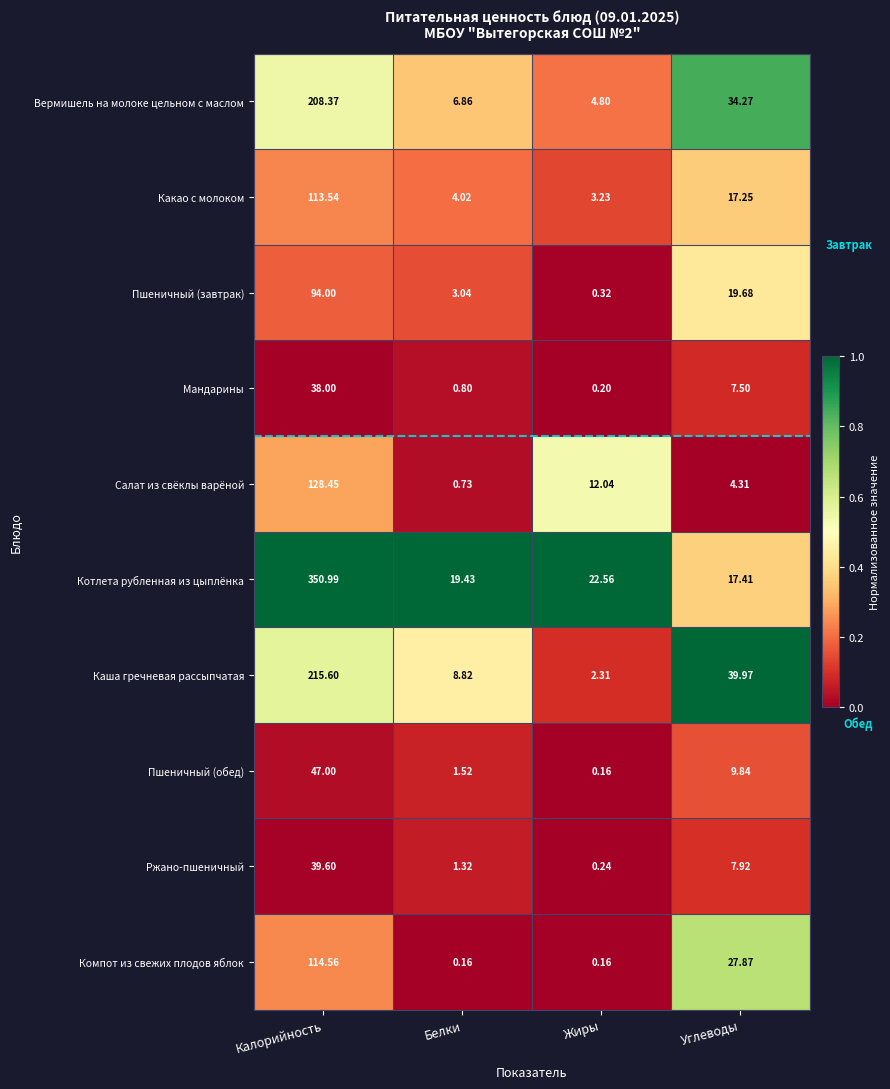

Which label corresponds to the largest value in the chart?

Калорийность